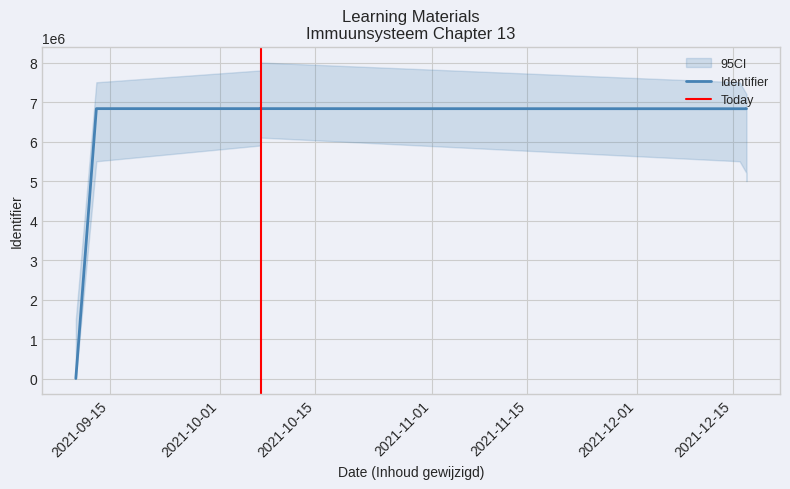

How many distinct data groups are displayed?

1